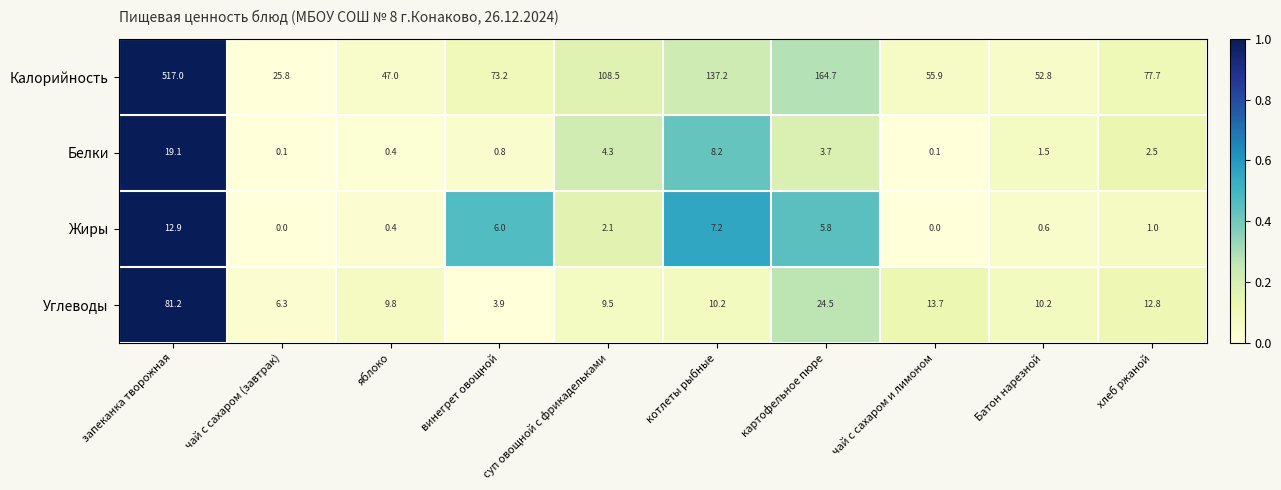

Which series has the widest spread of values?

Калорийность